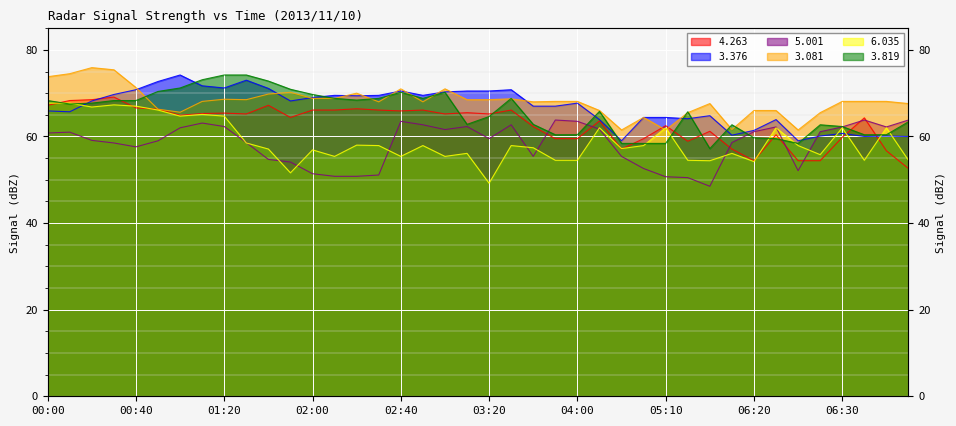

Where is the first local minimum for 3.819?

00:10